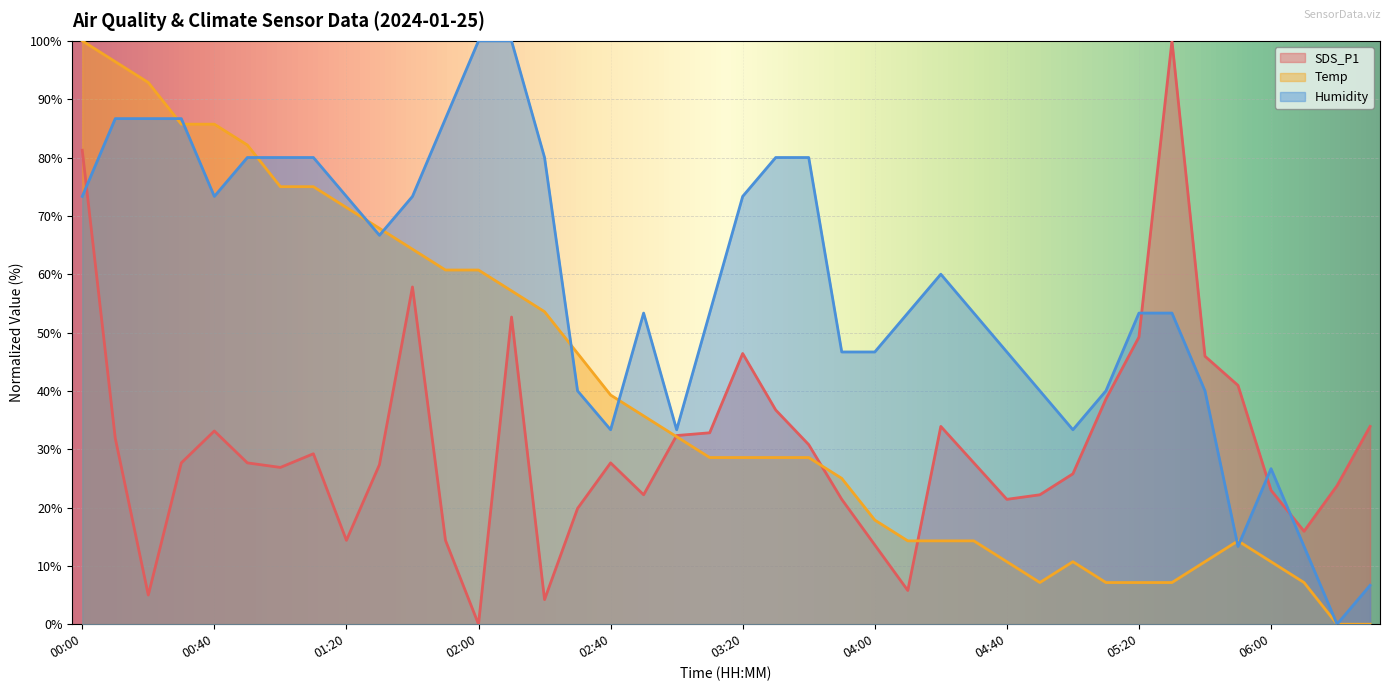

Which category has the highest value across all series?

05:30